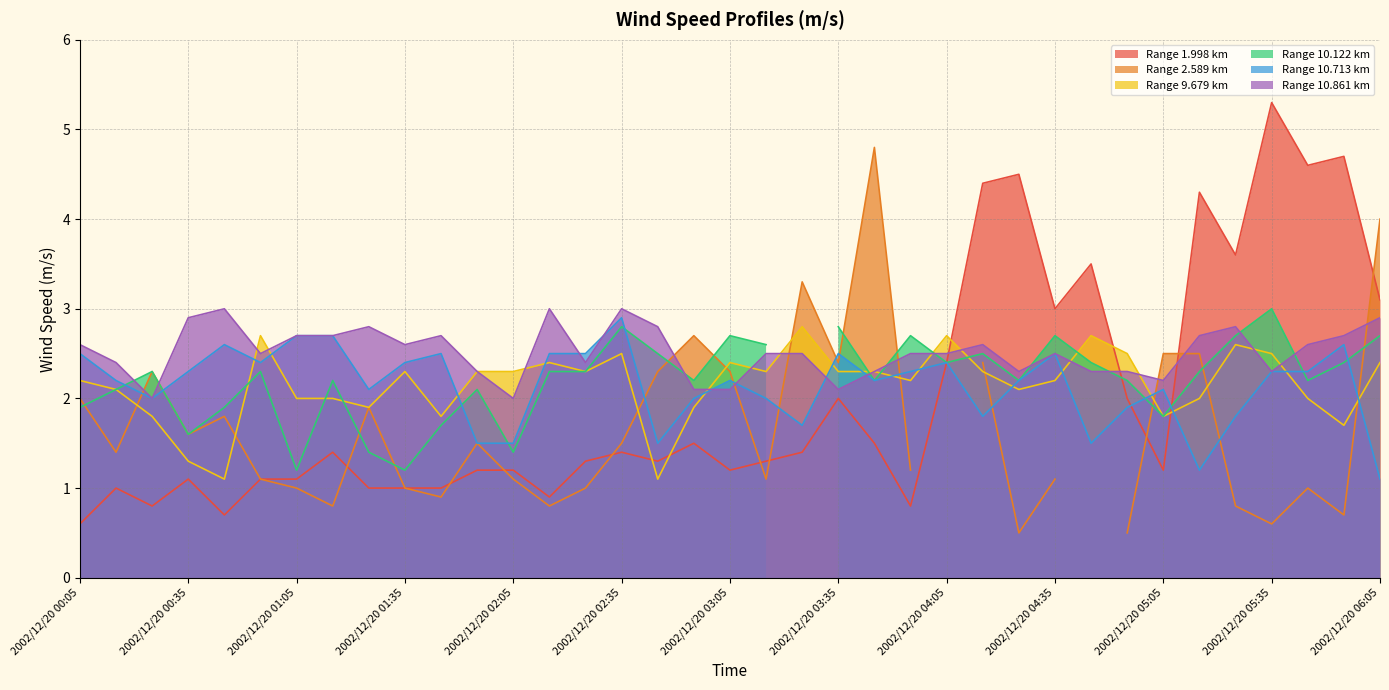

How many interior local valleys does the  10.861 series have?

9